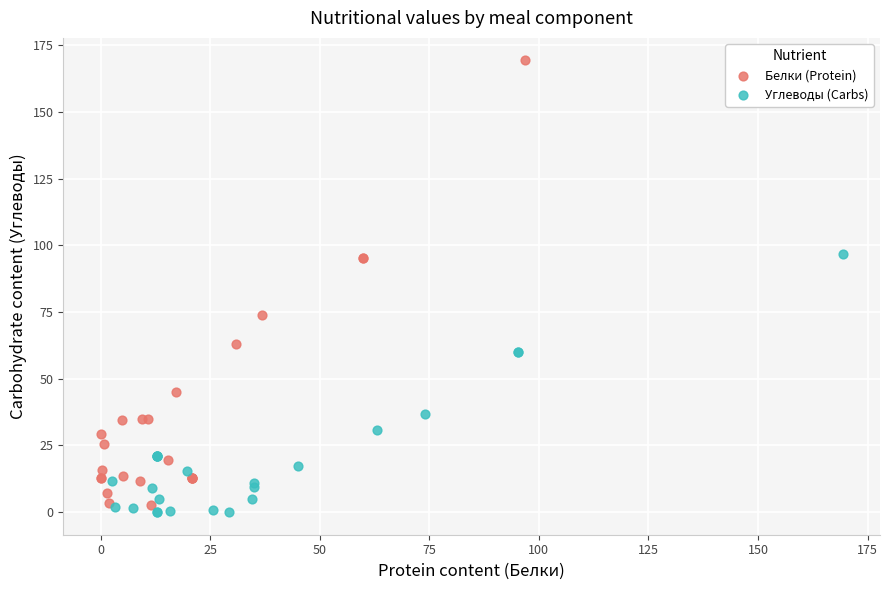

What are all the series names shown in the legend?

Белки (Protein), Углеводы (Carbs)